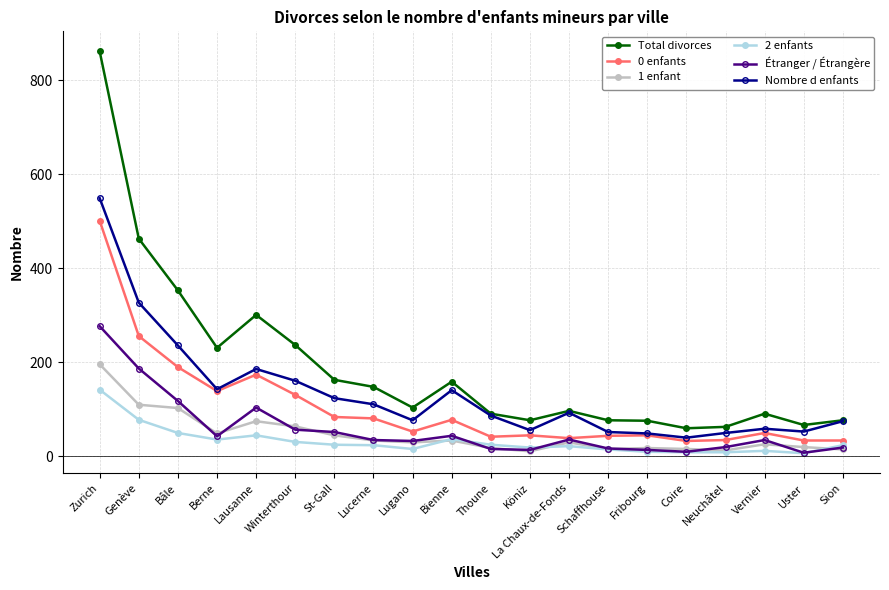

True or false: 1 enfant has more than 2 interior local peaks.

True